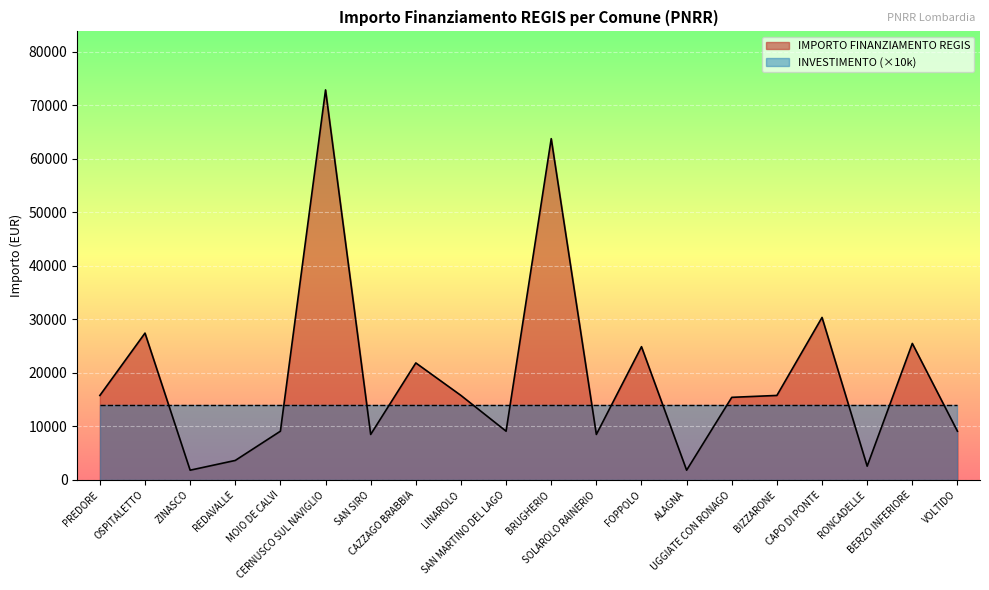

Approximately how many times larger is the value at CERNUSCO SUL NAVIGLIO compared to BERZO INFERIORE?

2.9